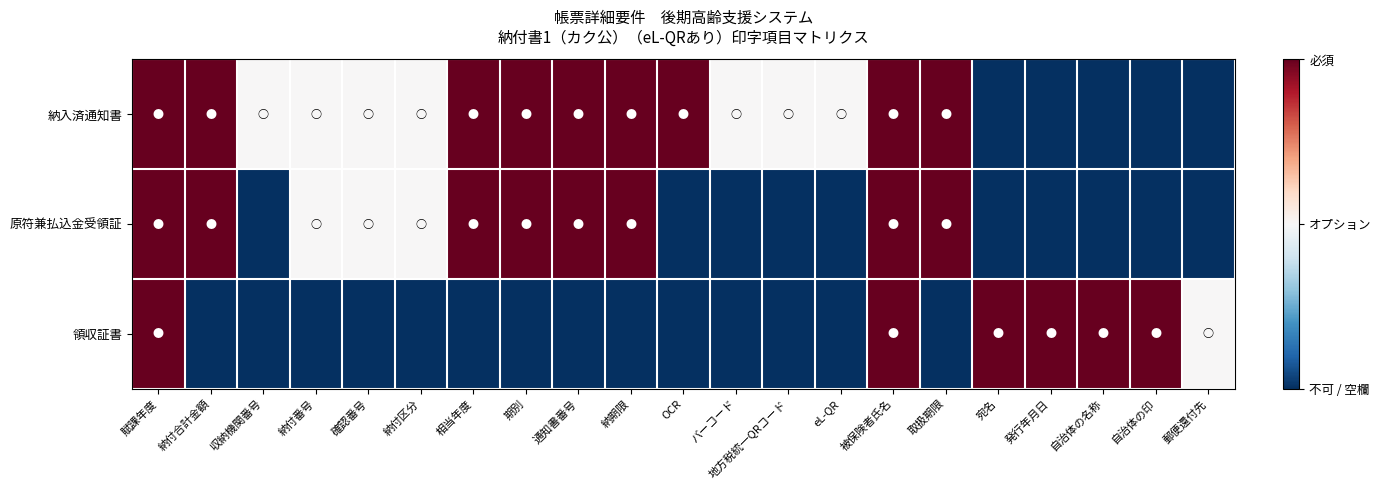

At which category is the sum across all series the highest?

賦課年度